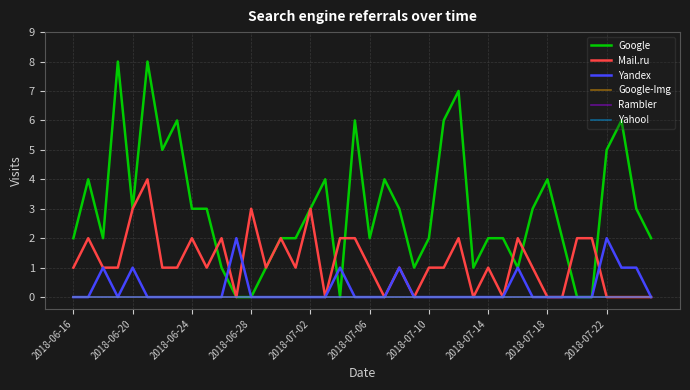

Does the chart have visible grid lines?

Yes